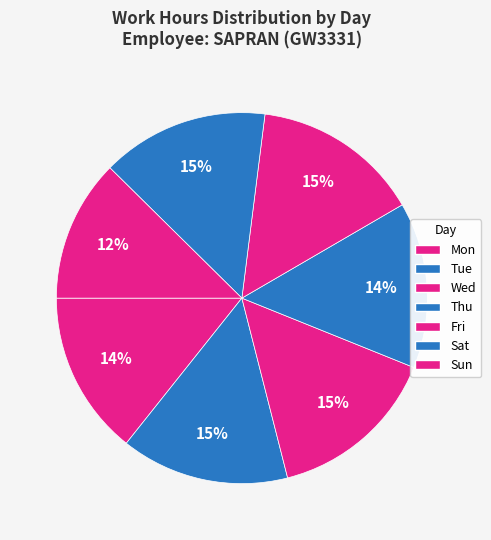

Is it true that Fri is 29% of the pie?

False